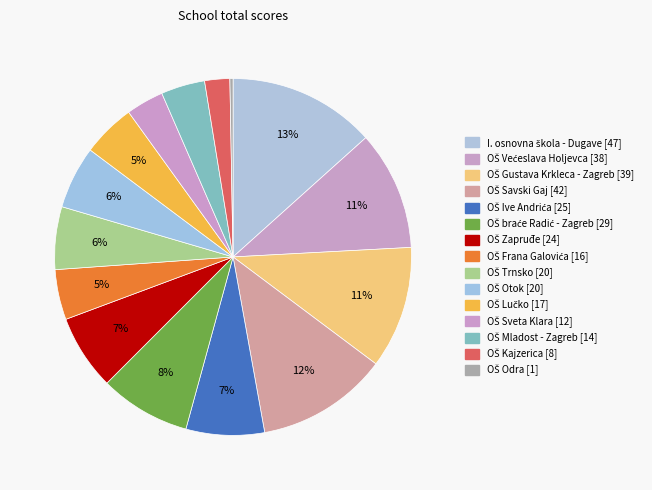

The OŠ Sveta Klara slice represents 1% of the pie. True or false?

False